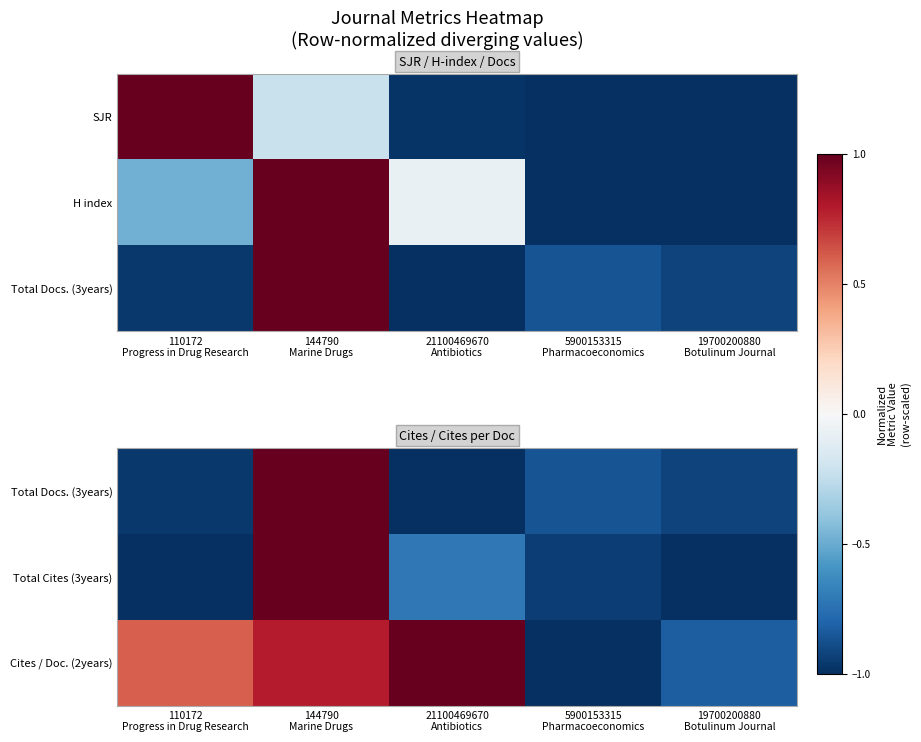

Is it true that Total Docs. (3years) equals -1.7 at 110172 Progress in Drug Research?

False